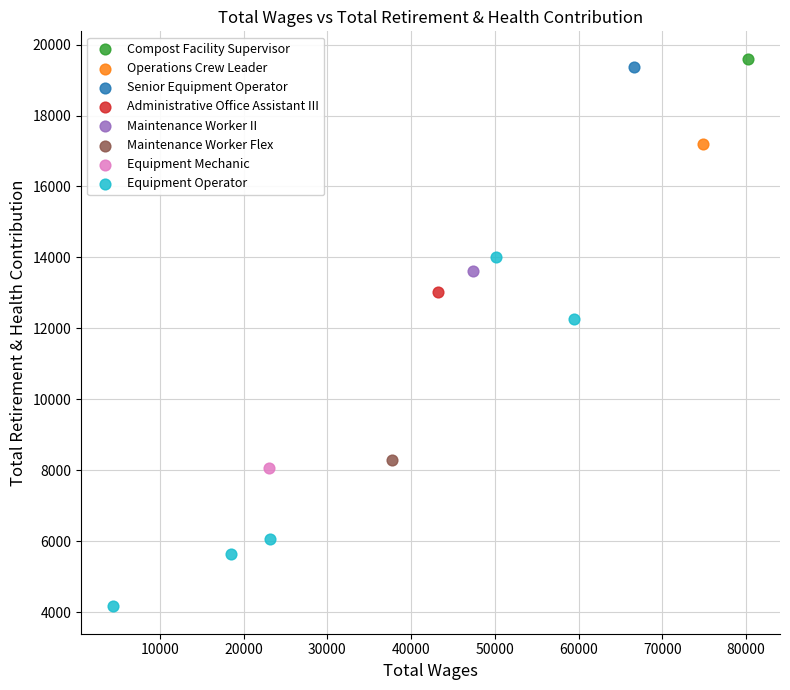

What are all the series names shown in the legend?

Compost Facility Supervisor, Operations Crew Leader, Senior Equipment Operator, Administrative Office Assistant III, Maintenance Worker II, Maintenance Worker Flex, Equipment Mechanic, Equipment Operator